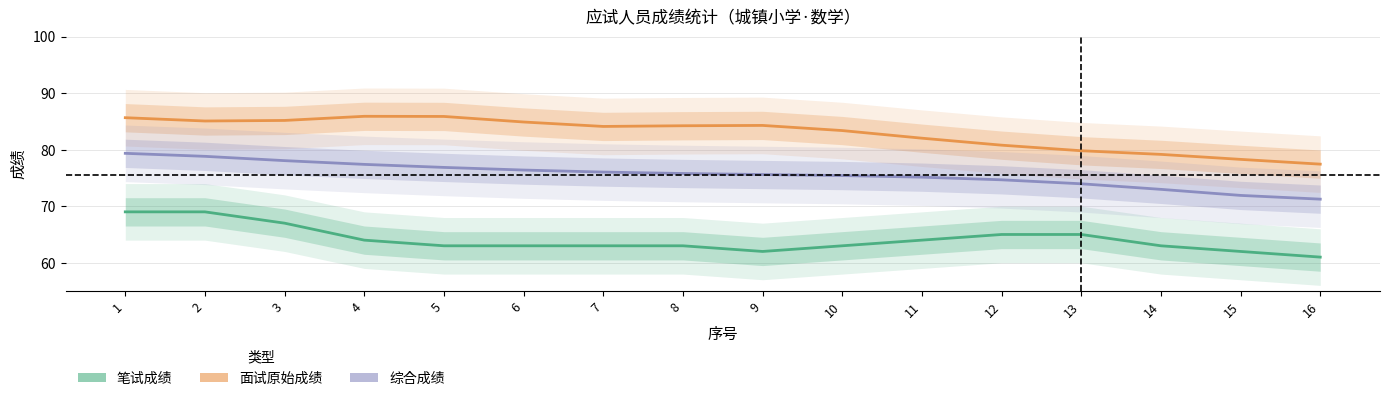

True or false: 面试原始成绩 and 综合成绩 cross at least once.

False